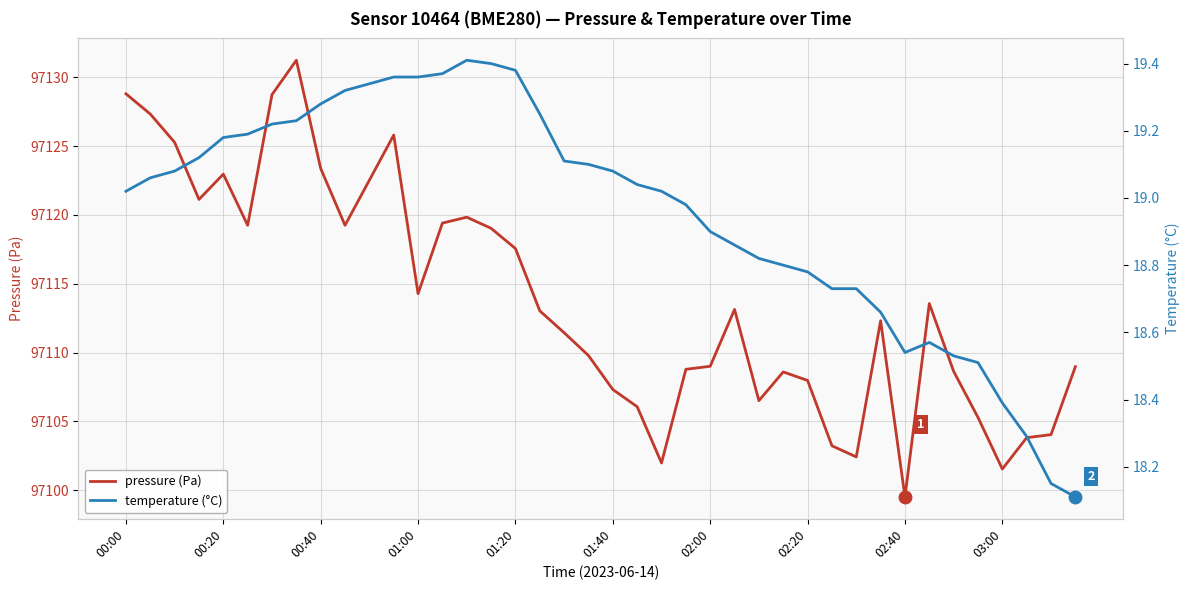

True or false: pressure (Pa) and temperature (°C) cross at least once.

False